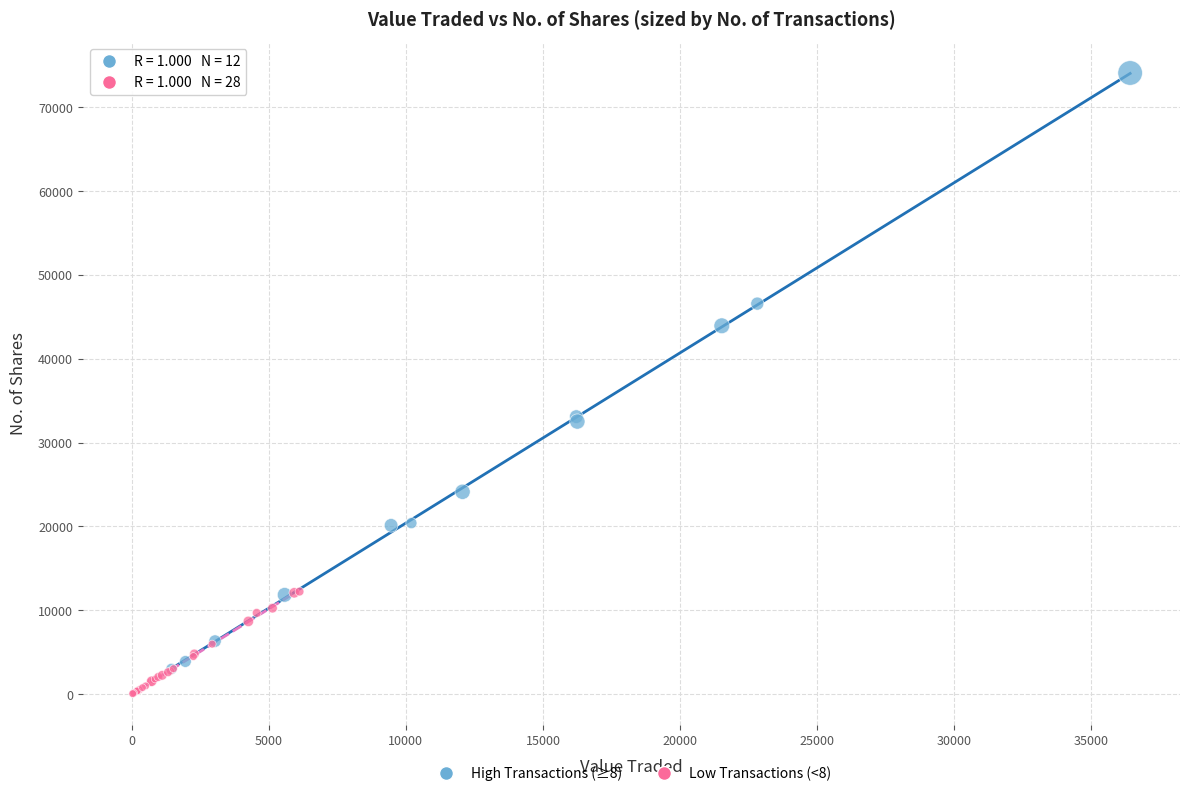

Which series has the largest Y range (max minus min)?

High Transactions (≥8)